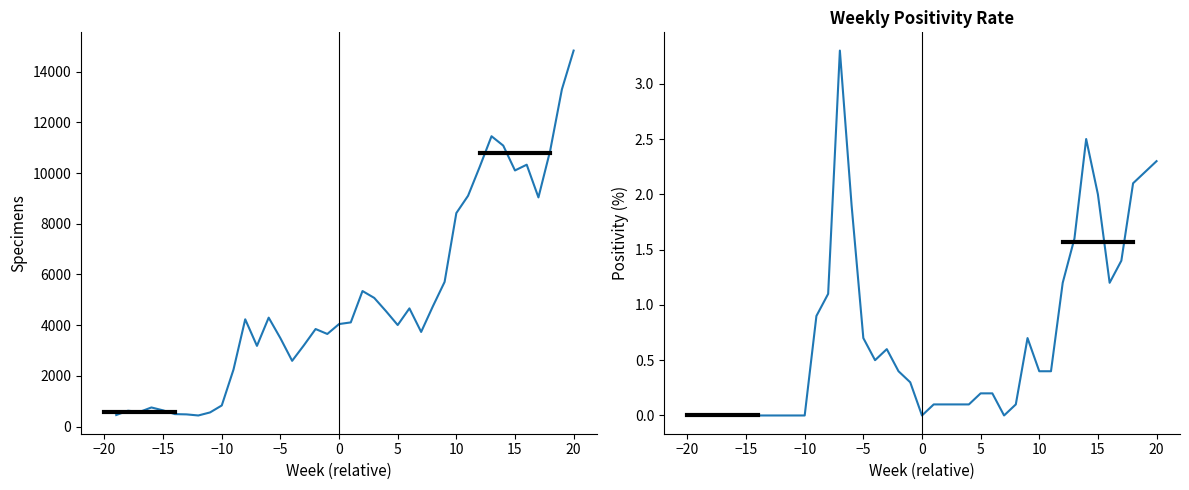

Reading left to right, what are all the values shown in this chart?

specimens: 457.0	626.0	580.0	755.0	640.0	493.0	482.0	439.0	559.0	834.0	2249.0	4231.0	3184.0	4297.0	3486.0	2594.0	3205.0	3848.0	3653.0	4044.0	4109.0	5346.0	5075.0	4554.0	4005.0	4662.0	3733.0	4744.0	5706.0	8420.0	9103.0	10252.0	11450.0	11081.0	10101.0	10328.0	9038.0	10880.0	13298.0	14828.0
positivity: 0.0	0.0	0.0	0.0	0.0	0.0	0.0	0.0	0.0	0.0	0.9	1.1	3.3	1.9	0.7	0.5	0.6	0.4	0.3	0.0	0.1	0.1	0.1	0.1	0.2	0.2	0.0	0.1	0.7	0.4	0.4	1.2	1.6	2.5	2.0	1.2	1.4	2.1	2.2	2.3